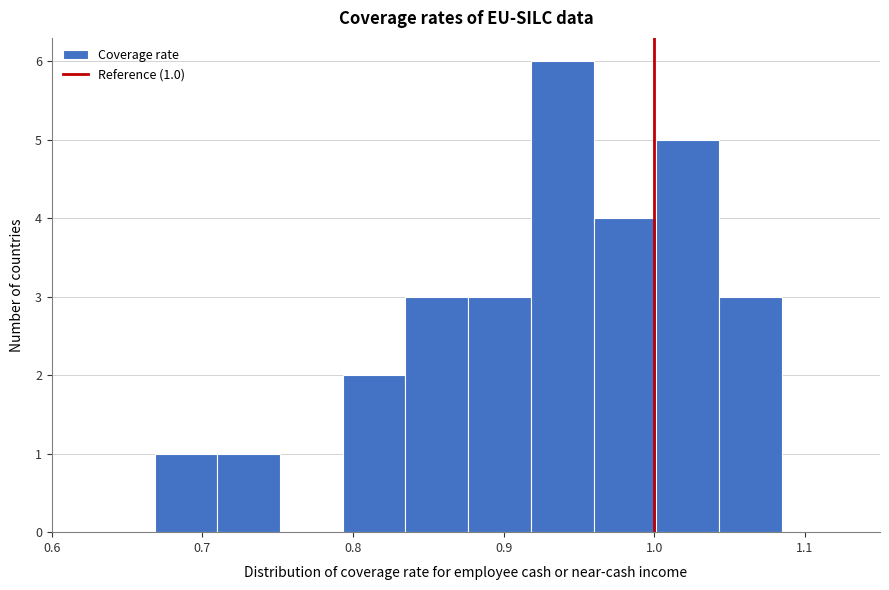

Over which range of the x-axis is the bar tallest?

0.92 to 0.96